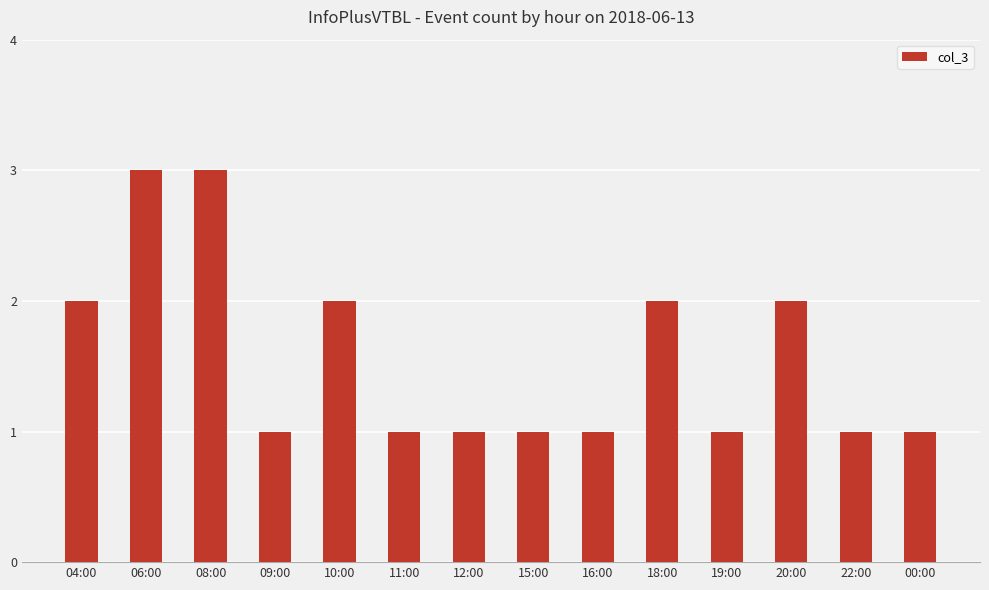

What is the sum of the values at 06:00 and 22:00?

4